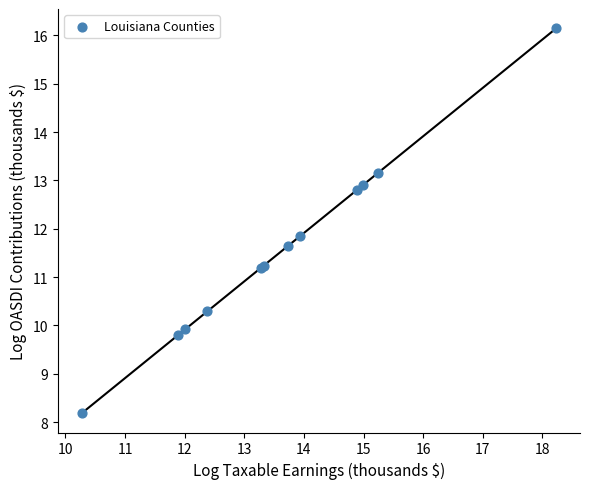

What Y value in the scatter plot is closest to 12?

11.8